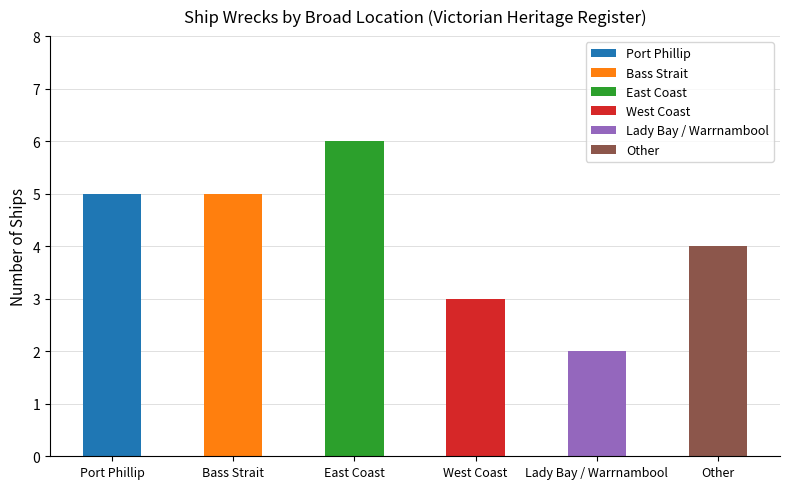

Does the chart contain any negative values?

No